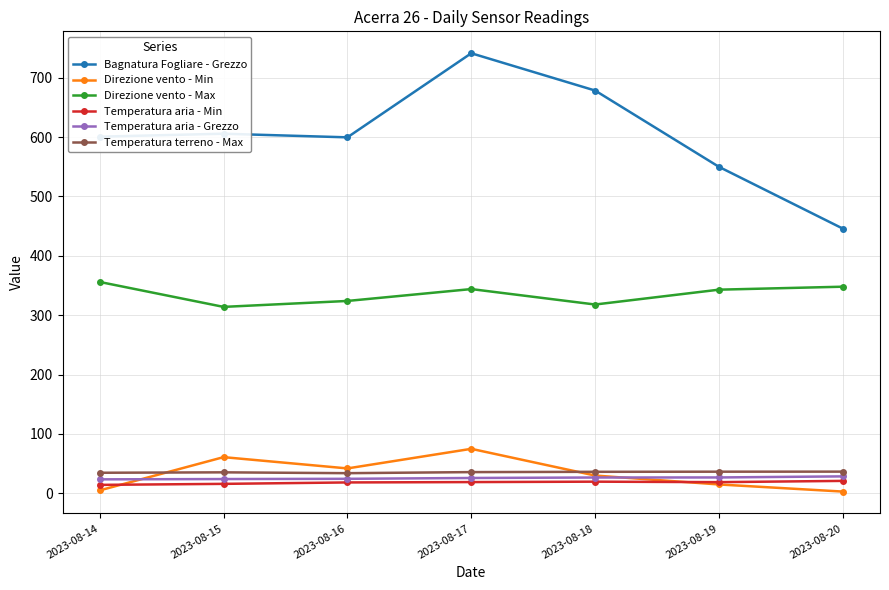

How many values in the Bagnatura Fogliare - Grezzo series are below 600?

3